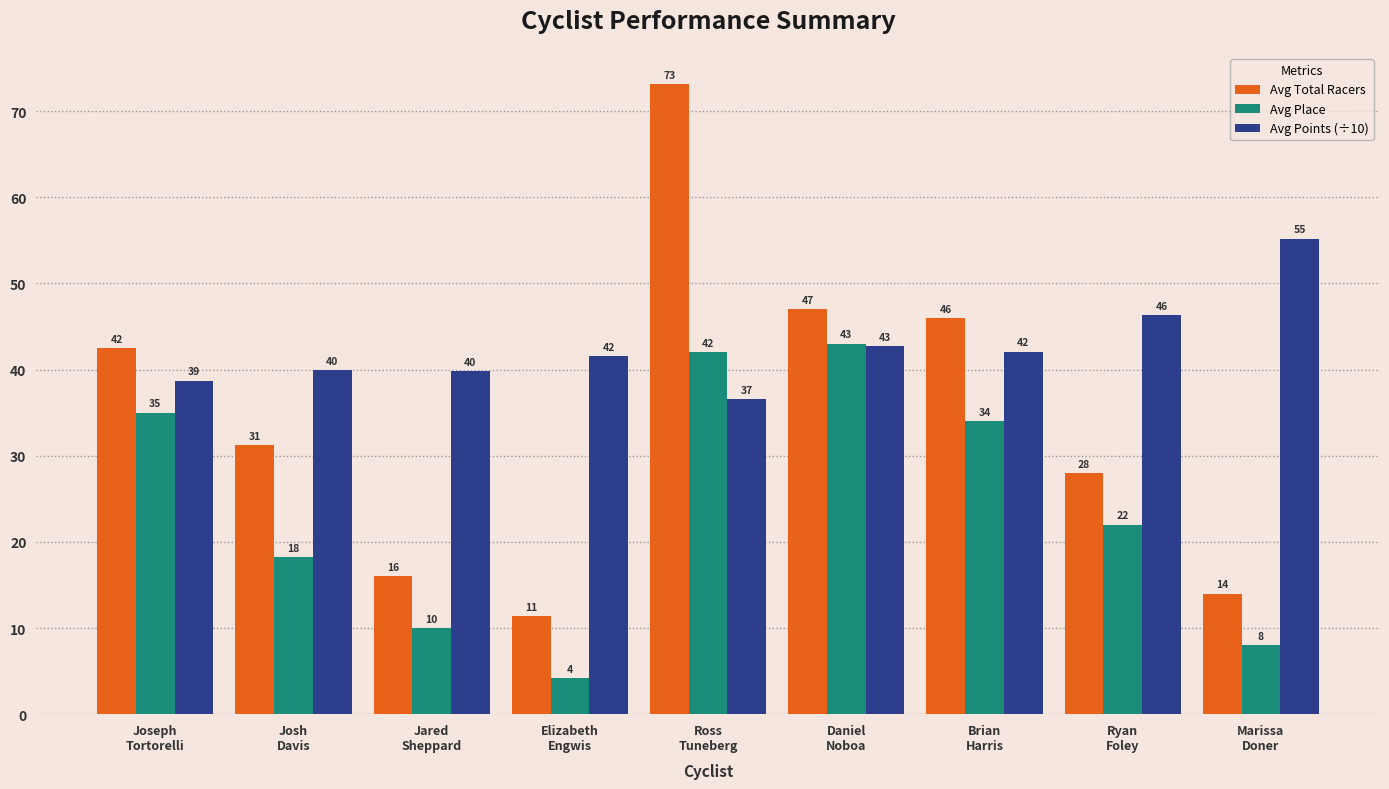

What is the sum of all Avg Total Racers values?

309.2